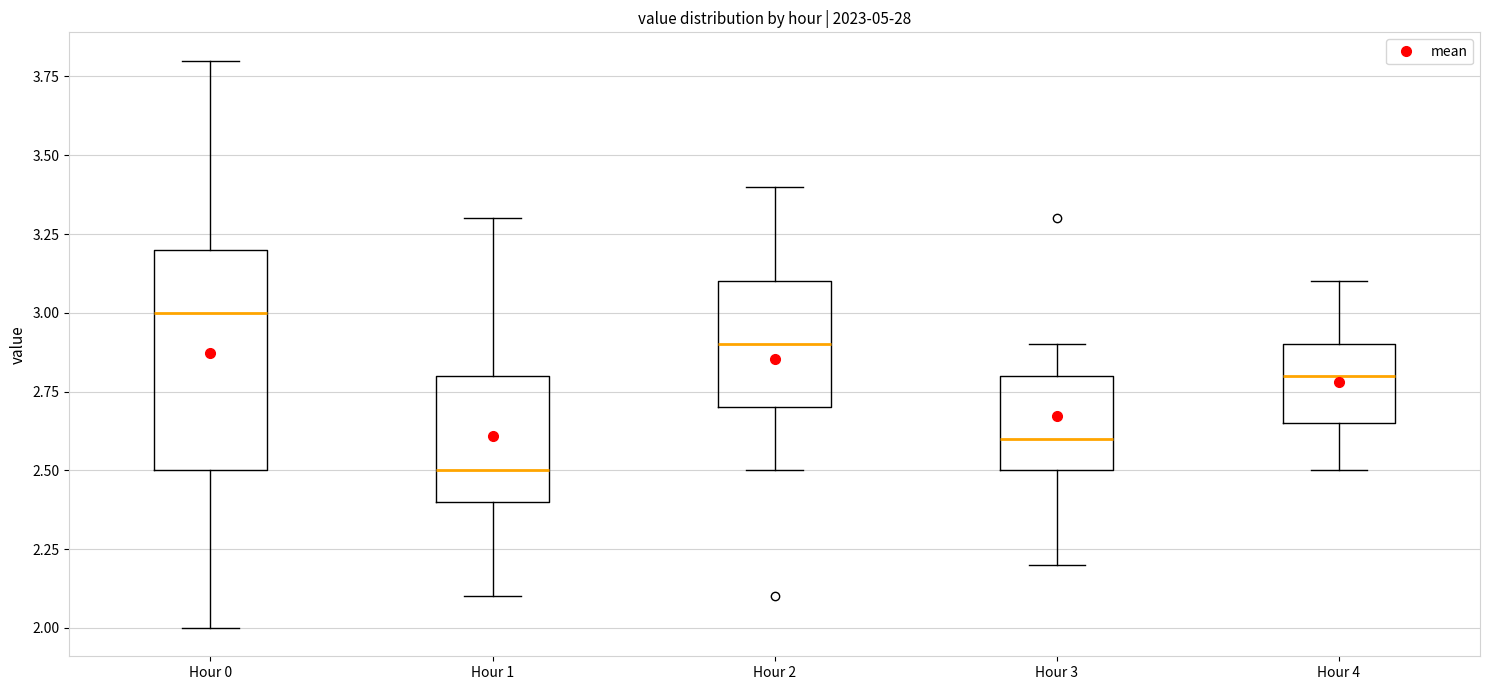

Which box's median line is the lowest?

Hour 1